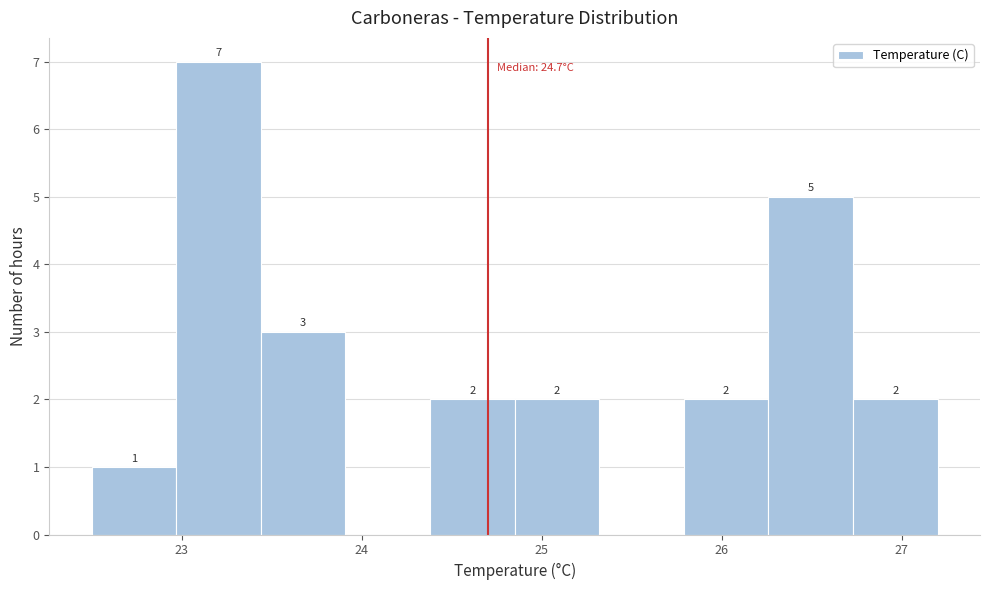

Over which range of the x-axis is the bar tallest?

22.97 to 23.44